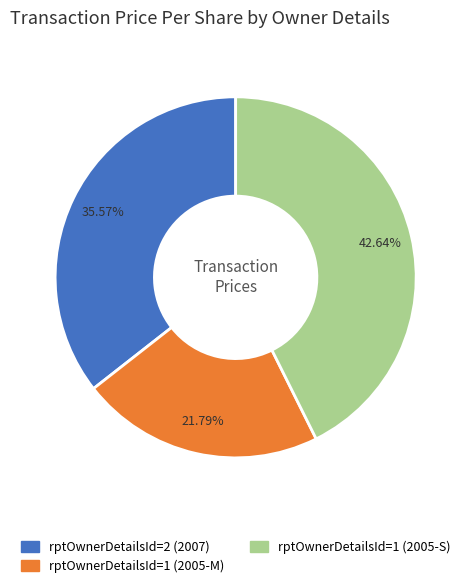

The rptOwnerDetailsId=1 (2005-M) slice represents 22% of the pie. True or false?

True